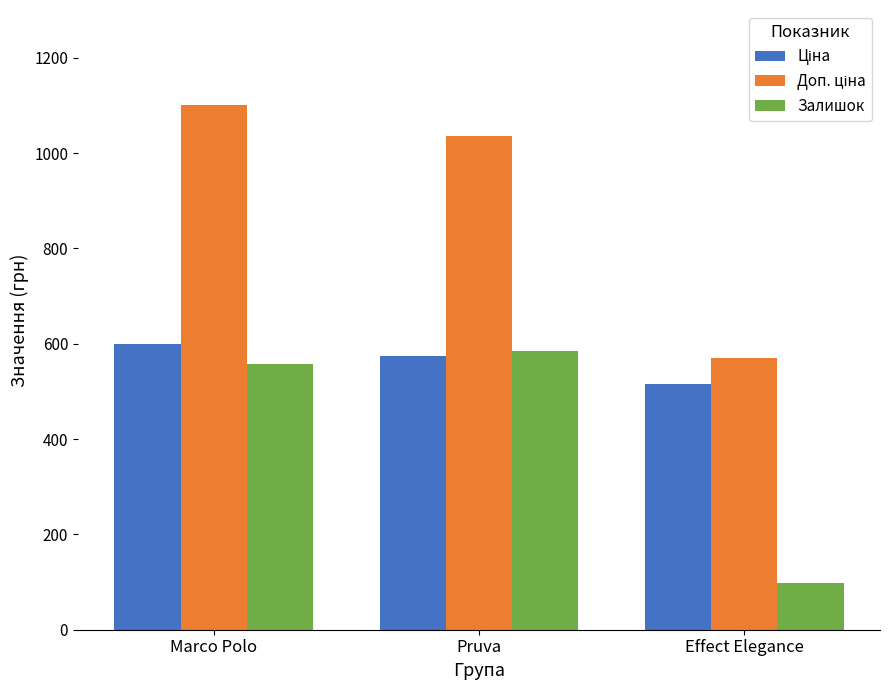

Count the number of data series in this chart.

3